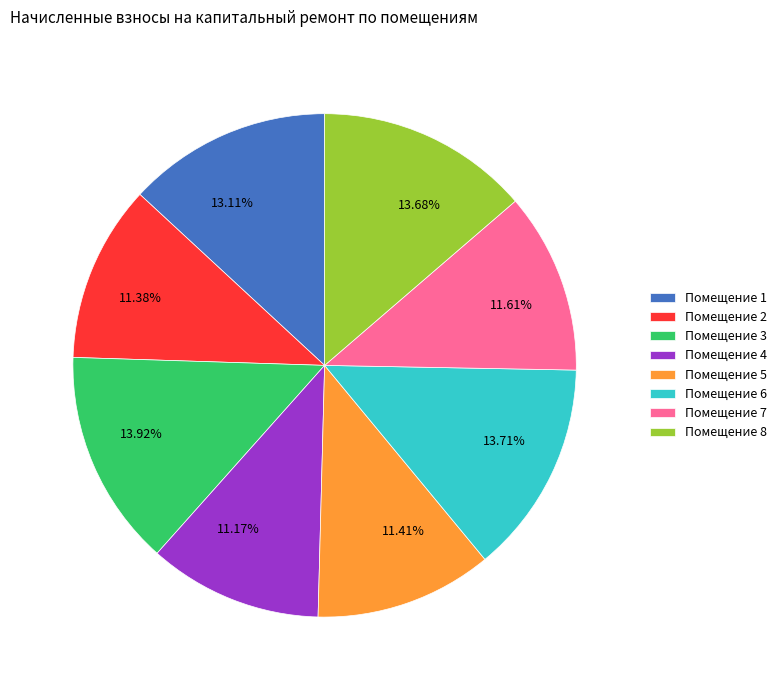

Approximately how many times larger is the value at 11.38% compared to 13.71%?

0.8